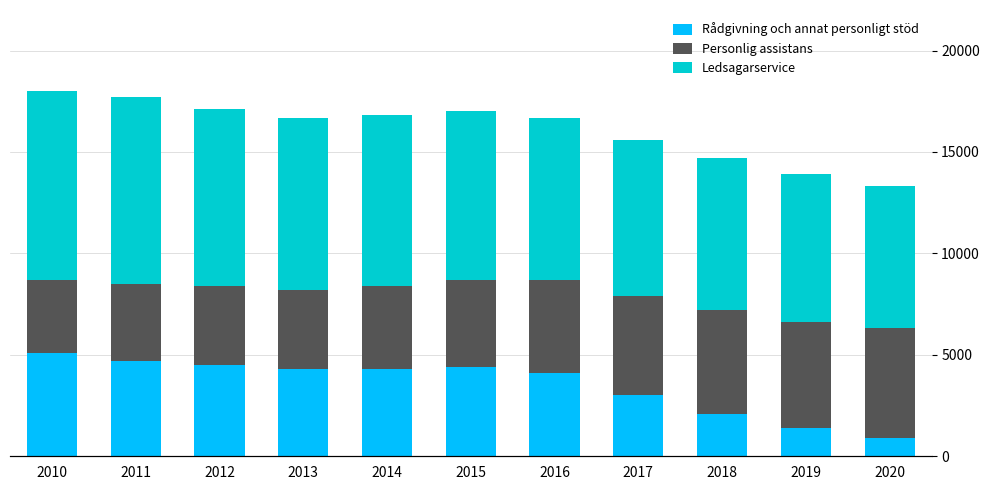

What is the value of the Ledsagarservice bar at the 7th from the left?

8000